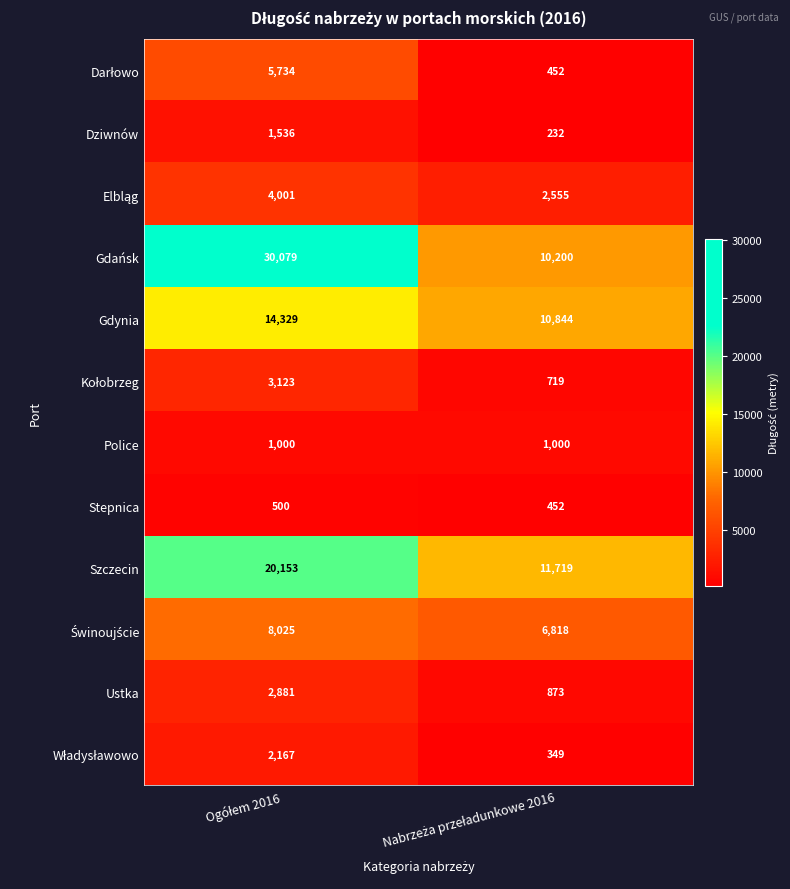

What is the average value of the Police series?

1000